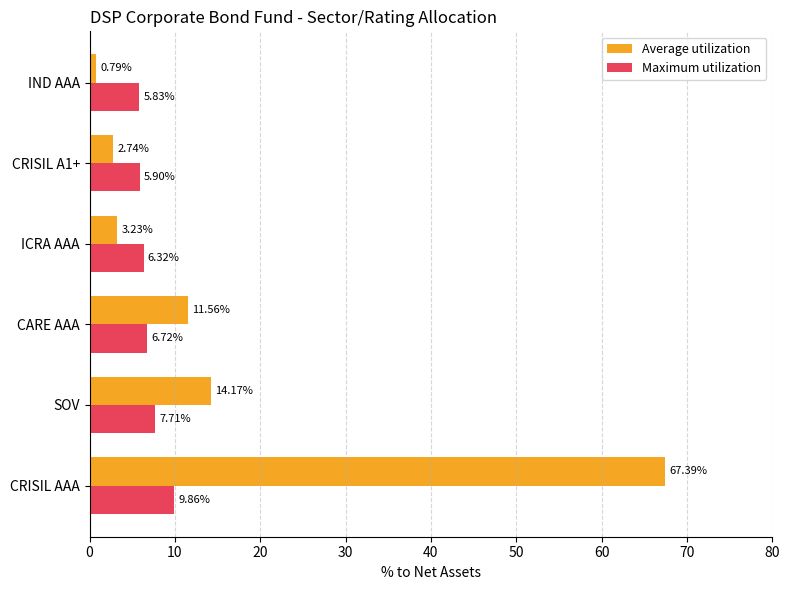

Rank the series at CRISIL A1+ from highest to lowest value.

Maximum utilization, Average utilization